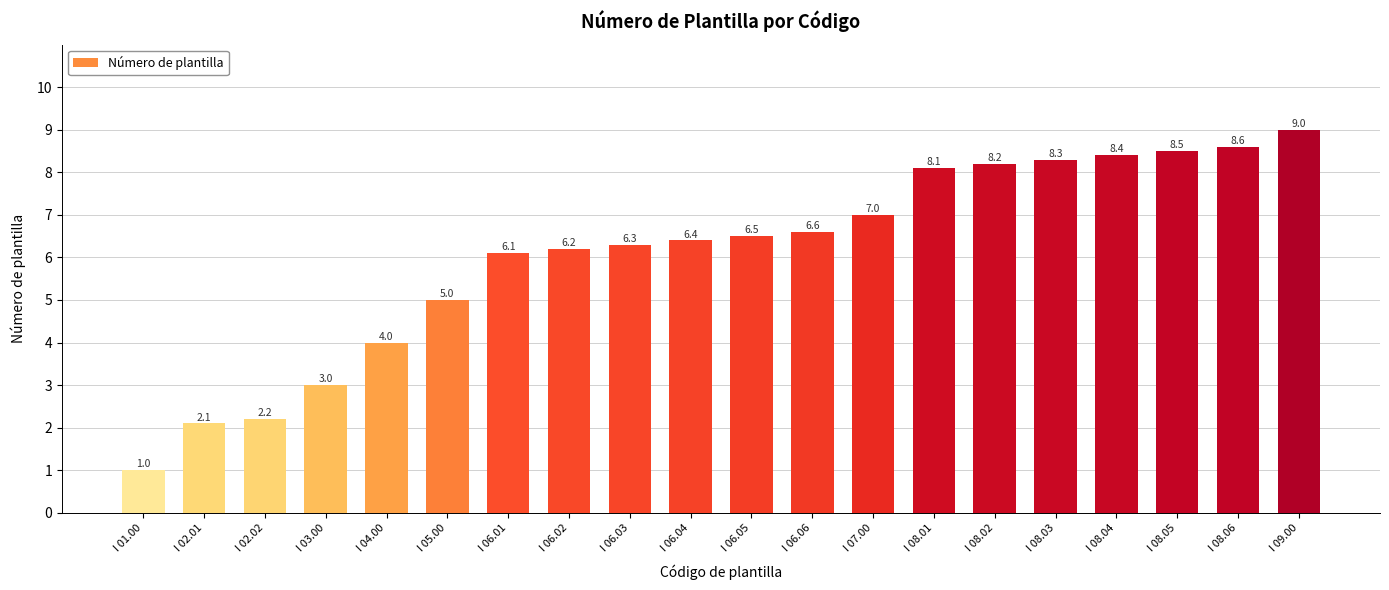

How many bars are there in total?

20